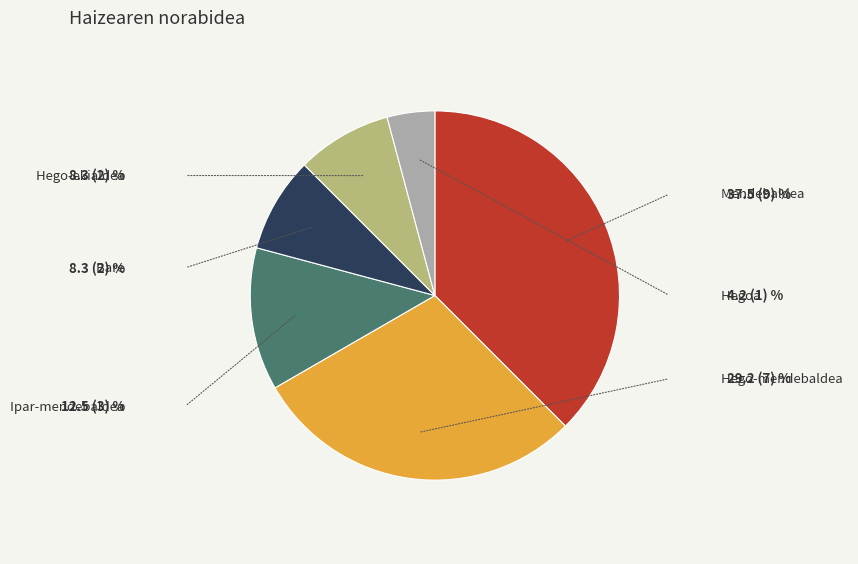

What is the change in value from Mendebaldea to Ipar-mendebaldea?

-6